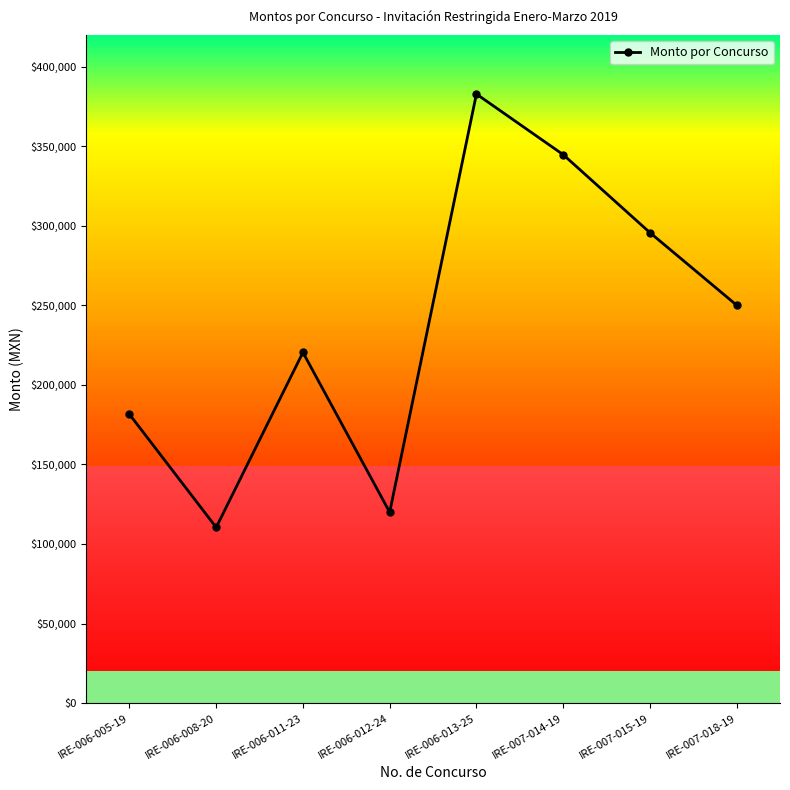

What is the ratio of the value at IRE-006-008-20 to the value at IRE-006-013-25?

0.3